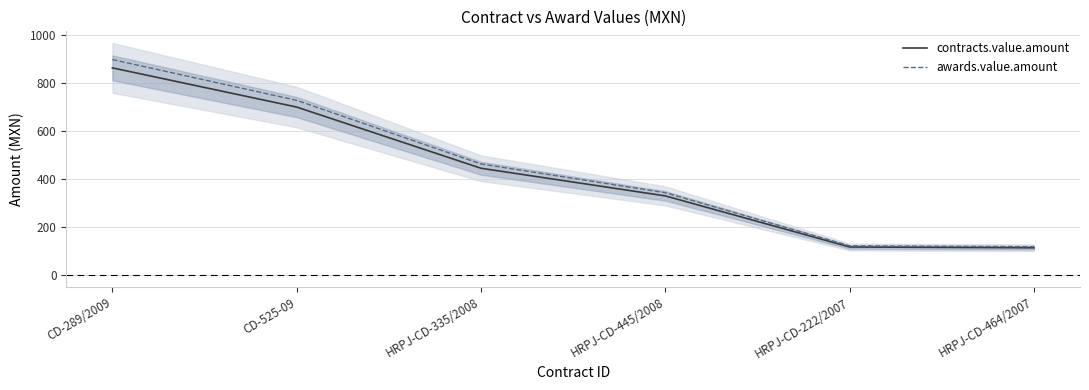

What is the total value across all series at CD-525-09?

1427.2